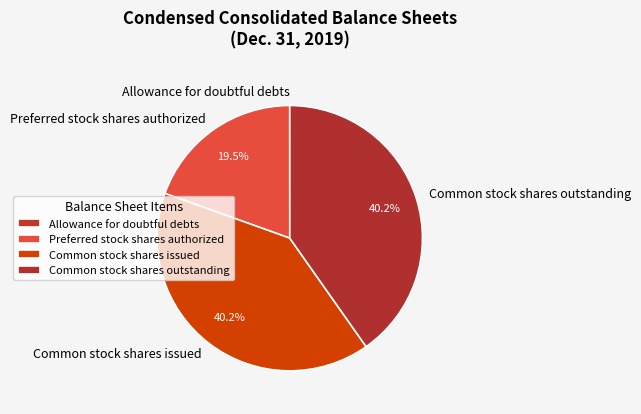

Is there any slice that represents more than half of the pie?

No